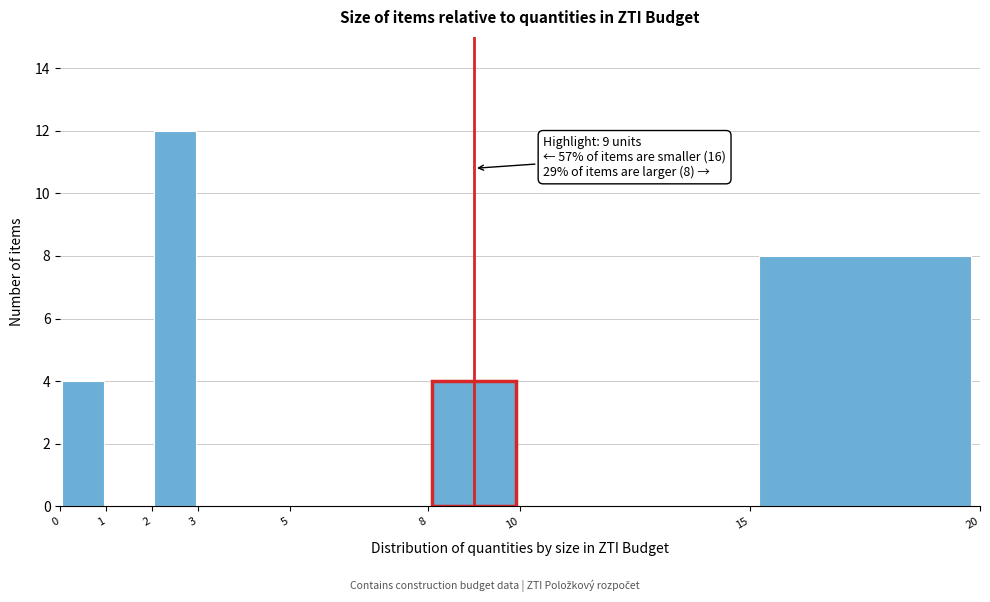

Which range on the x-axis has the tallest bar?

2 to 3